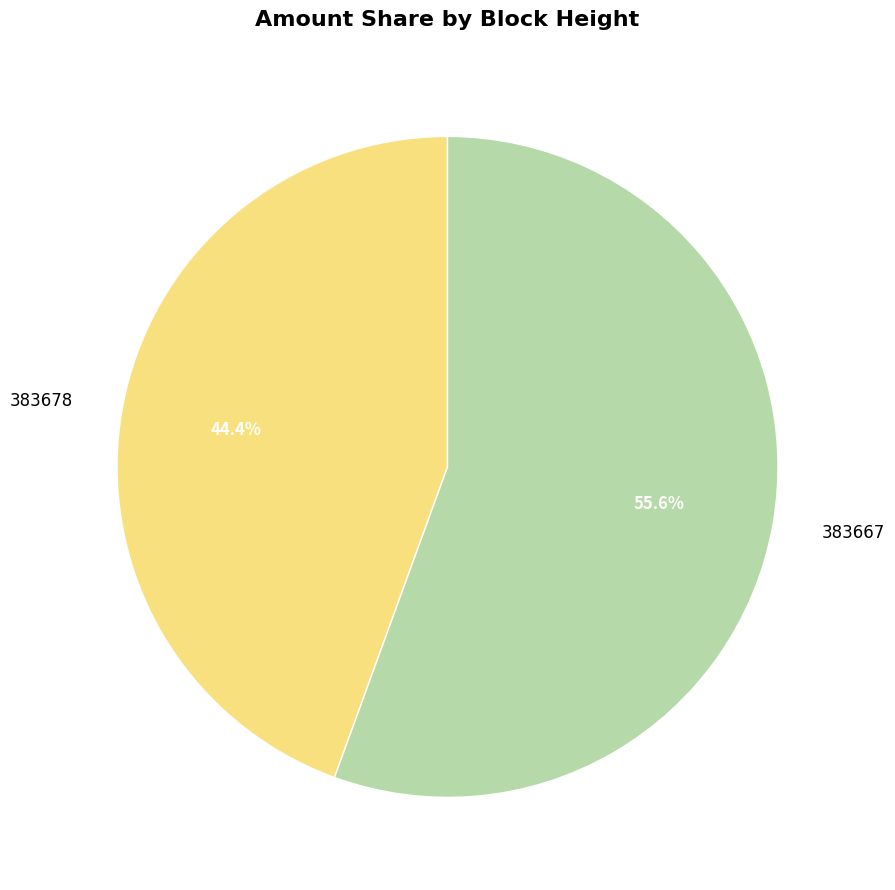

Which category accounts for the majority?

383667